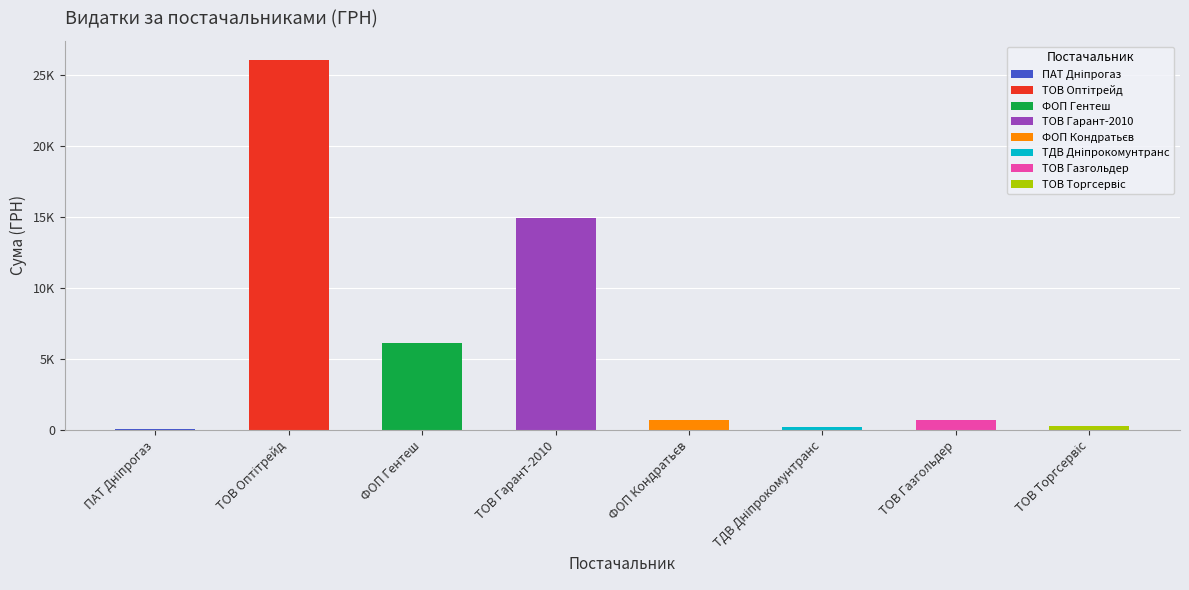

What position from the right is ТОВ КТП "Торгсервіс-Дніпро"?

1